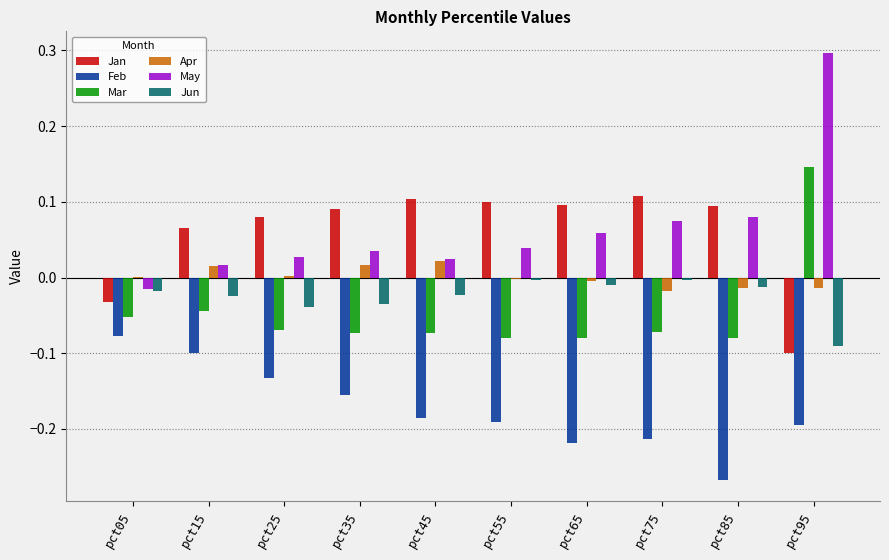

What is the highest value of the May series?

0.3